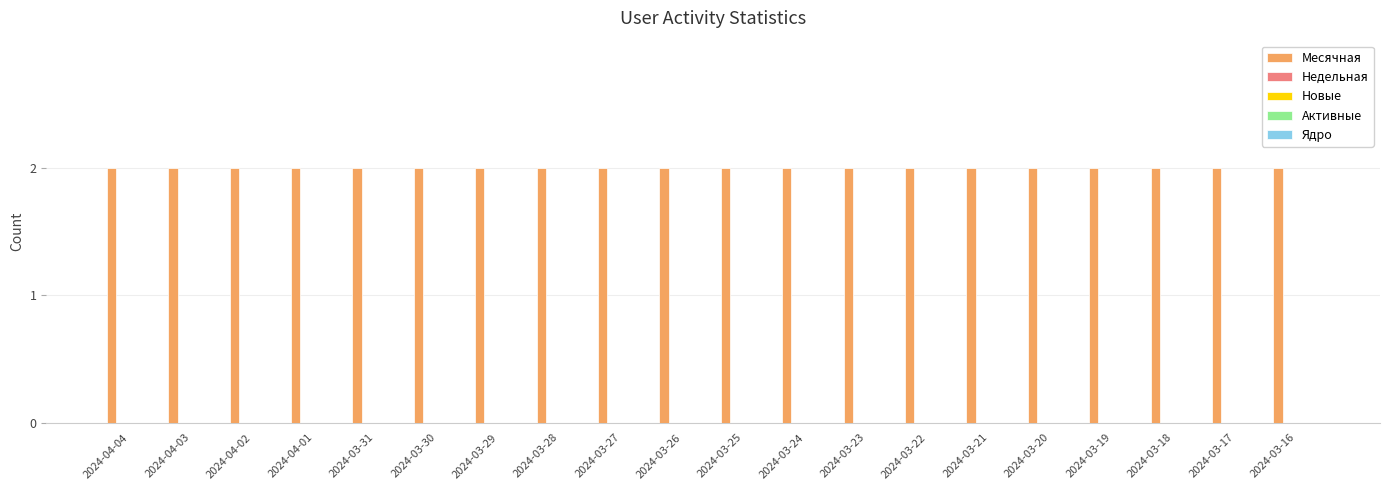

Is it true that Месячная equals 2 at 2024-03-31?

True